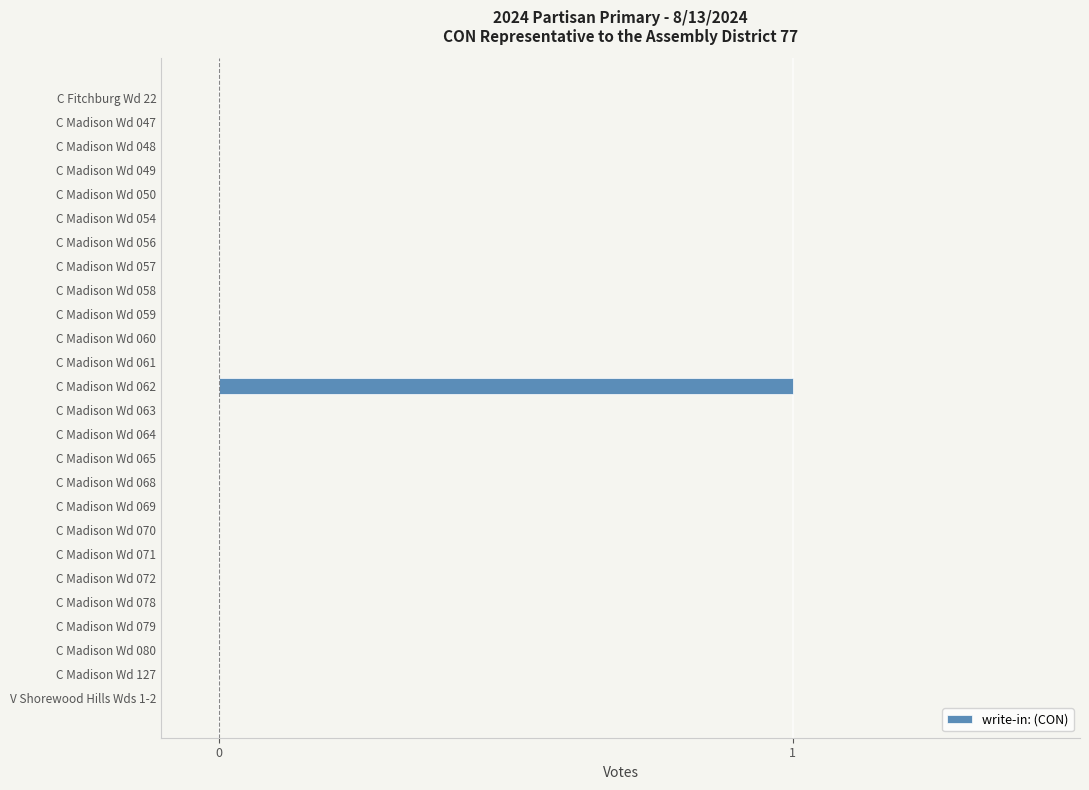

Which label corresponds to the largest value in the chart?

C Madison Wd 062